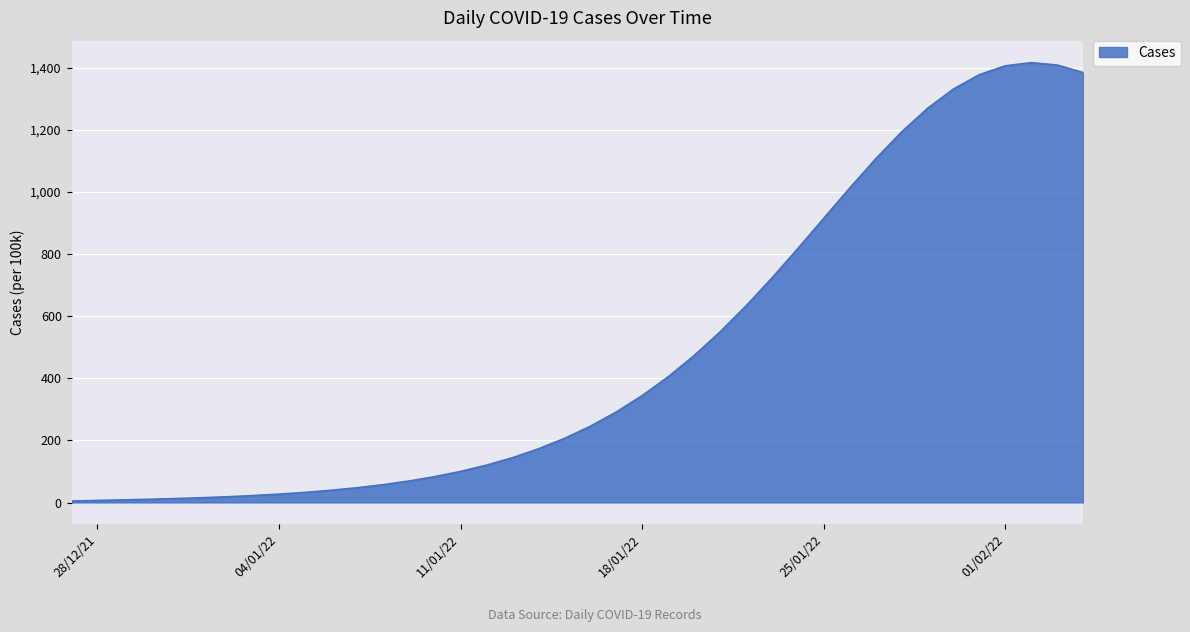

How many lines are shown in the chart?

1